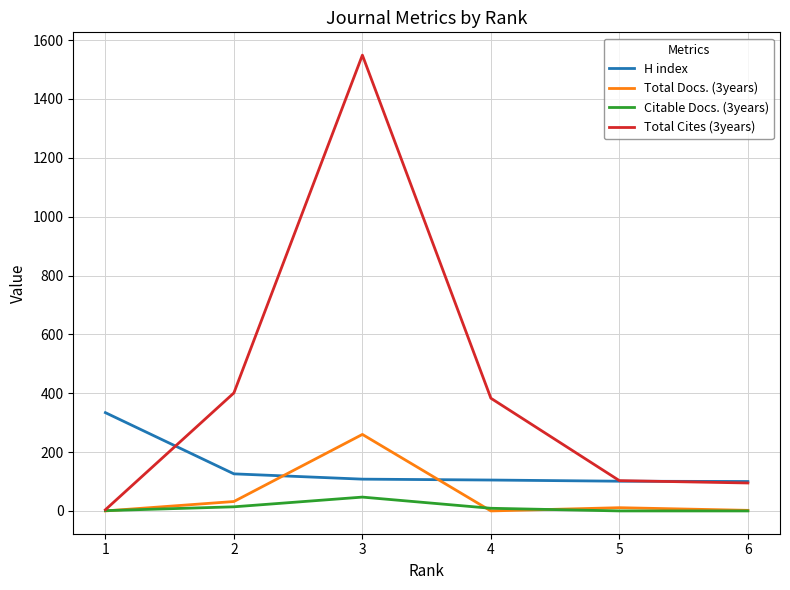

Is this an area chart (filled region under the line)?

No